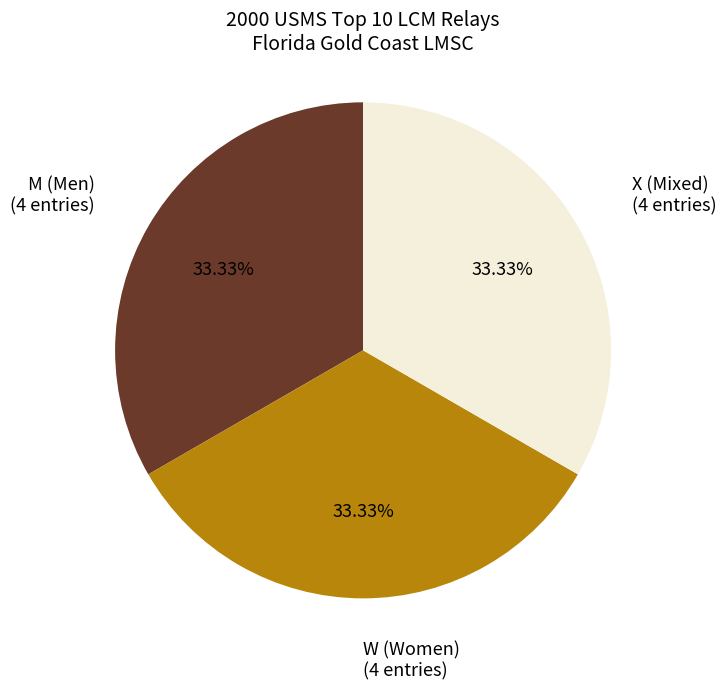

To the nearest percent, what is the difference between the largest and smallest slice percentages?

0%